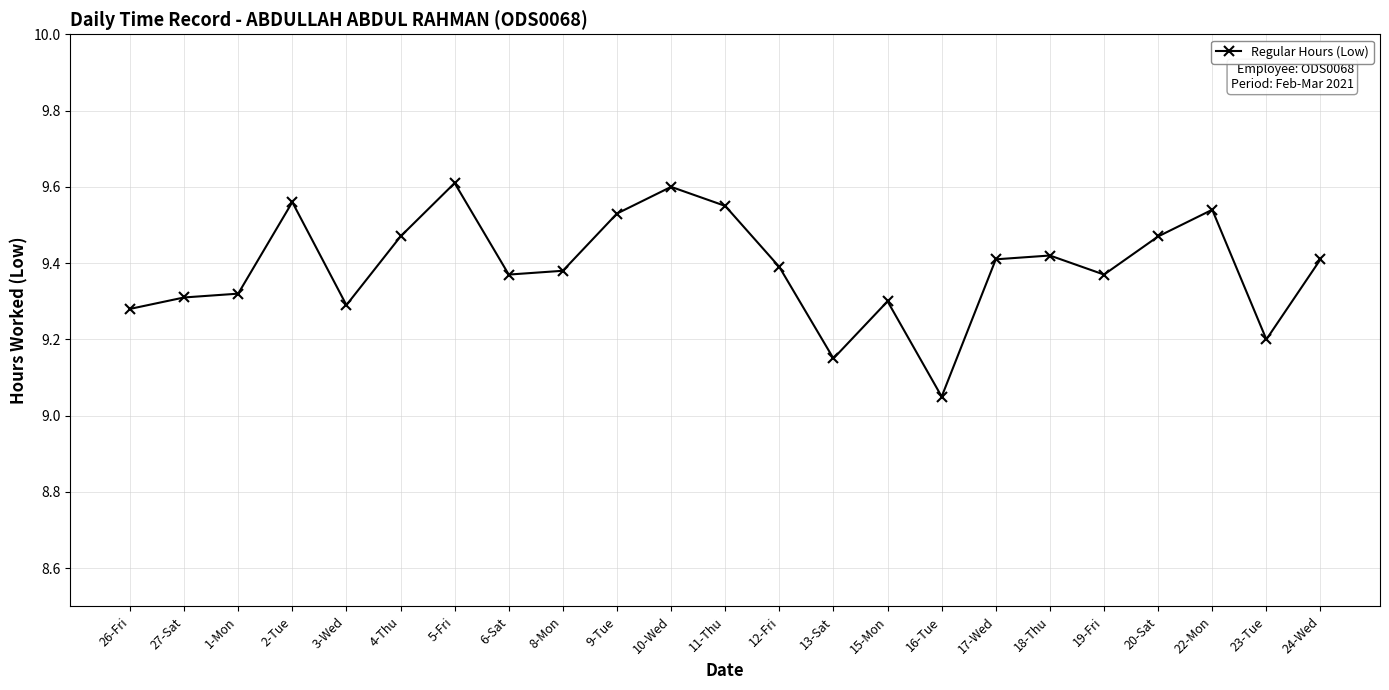

Which category has the lowest value across all series?

16-Tue